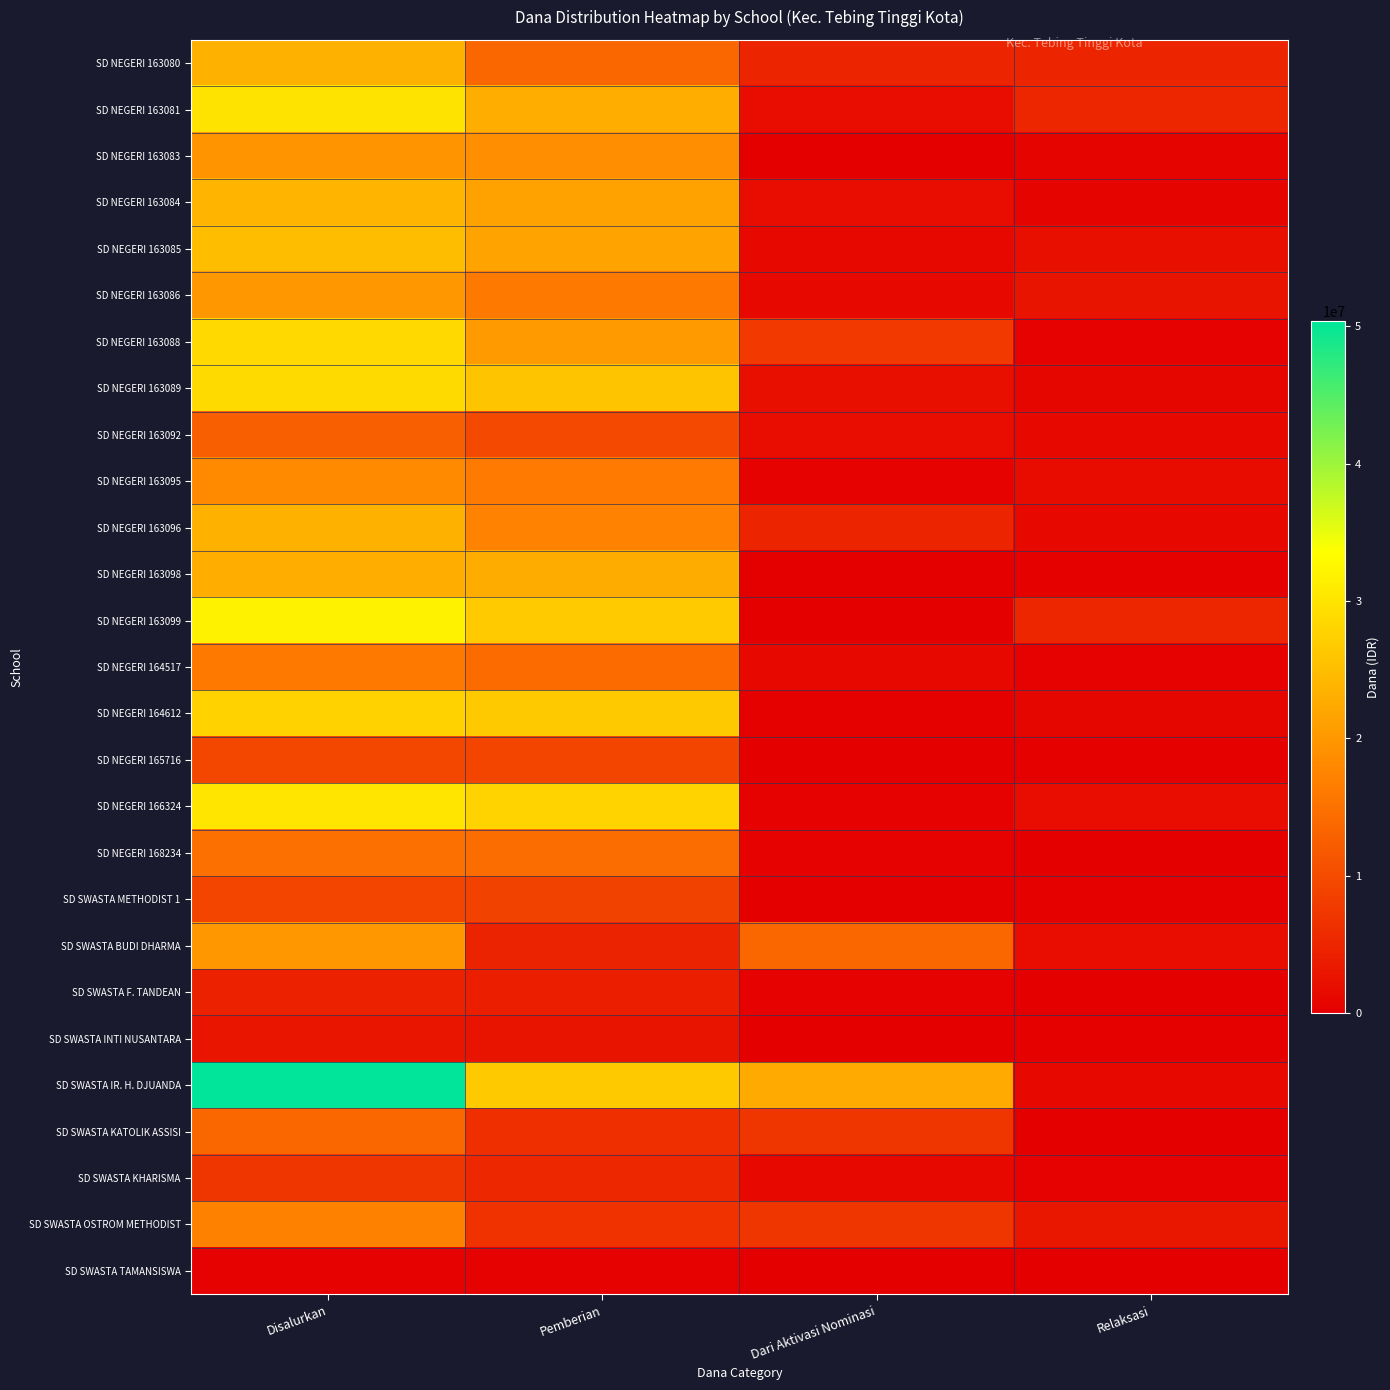

At which category is the sum across all series the highest?

Disalurkan